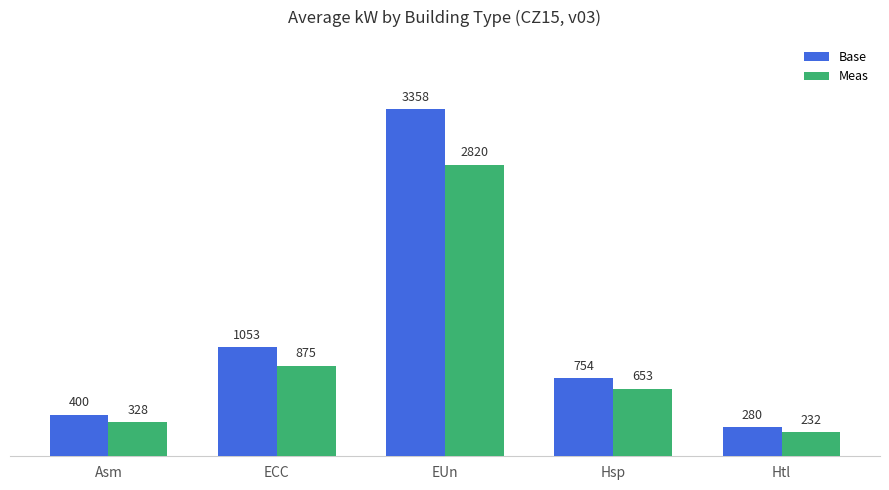

The value of Base at Asm is 400.3. True or false?

True